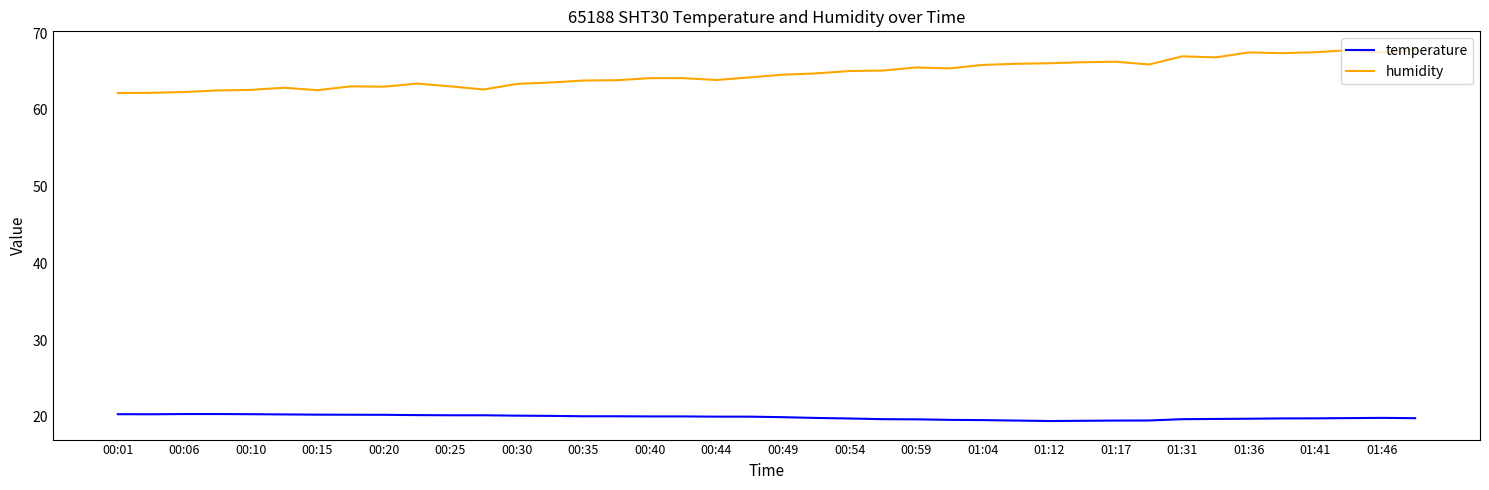

True or false: humidity and temperature cross at least once.

False